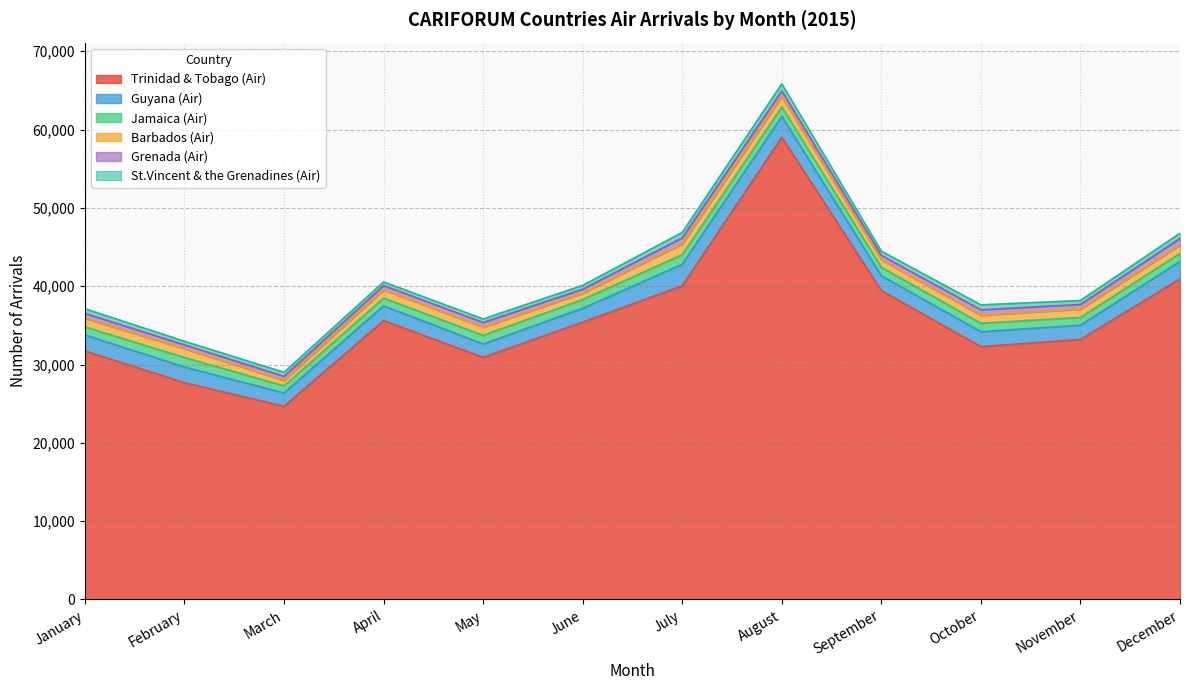

Reading left to right, transcribe all the data shown in this chart.

Trinidad & Tobago (Air): 31737	27674	24675	35610	30914	35418	40050	59014	39438	32282	33205	40930
Guyana (Air): 2034	2002	1697	1886	1699	1757	2744	2665	1889	1905	1811	2243
Jamaica (Air): 1032	1219	894	987	1111	1120	1227	1214	1086	1074	996	1014
Barbados (Air): 1099	1120	696	1051	1050	816	1379	1311	950	1013	1059	1069
Grenada (Air): 623	495	531	551	591	507	774	740	570	713	602	840
St.Vincent & the Grenadines (Air): 604	456	512	460	452	487	693	886	534	630	501	671